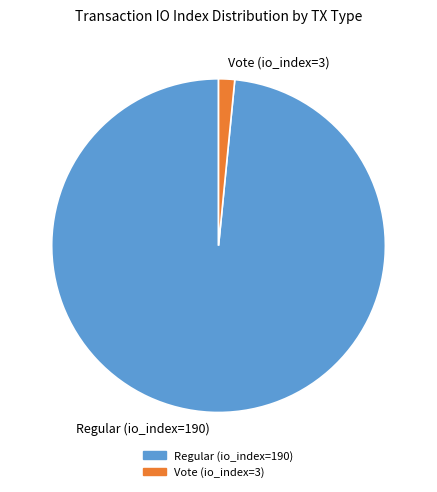

Between Vote (io_index=3) and Regular (io_index=190), which is larger?

Regular (io_index=190)